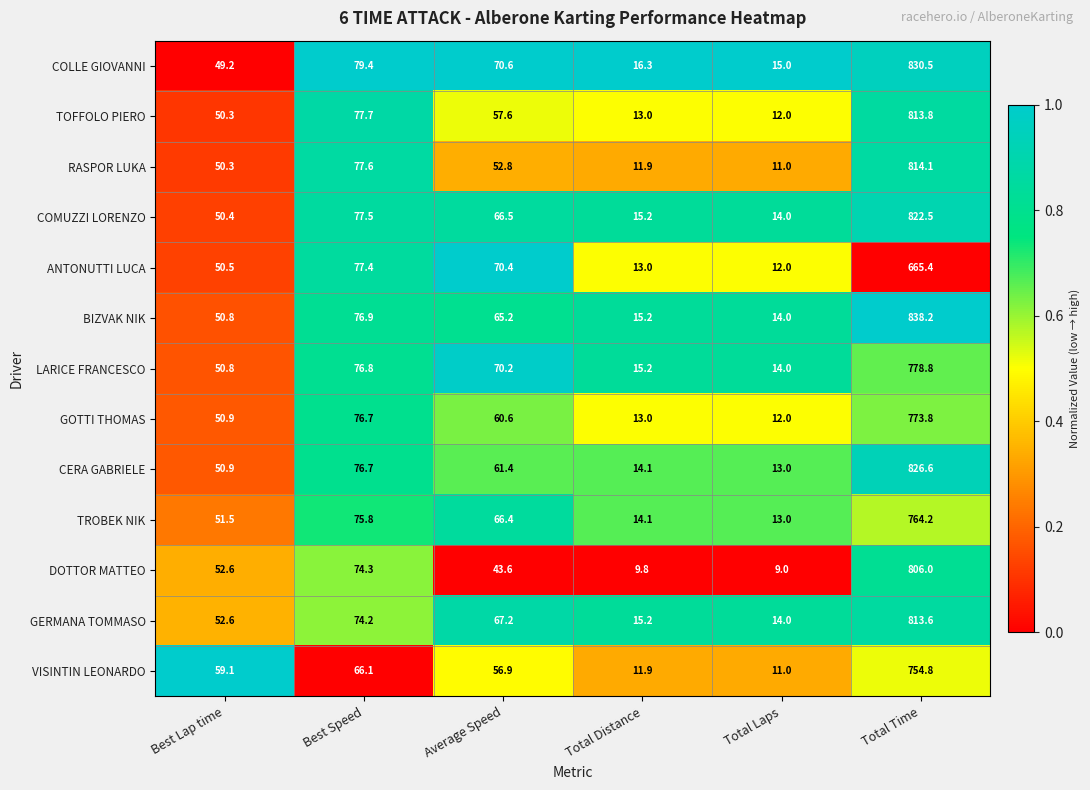

Which category has the highest value across all series?

Total Time